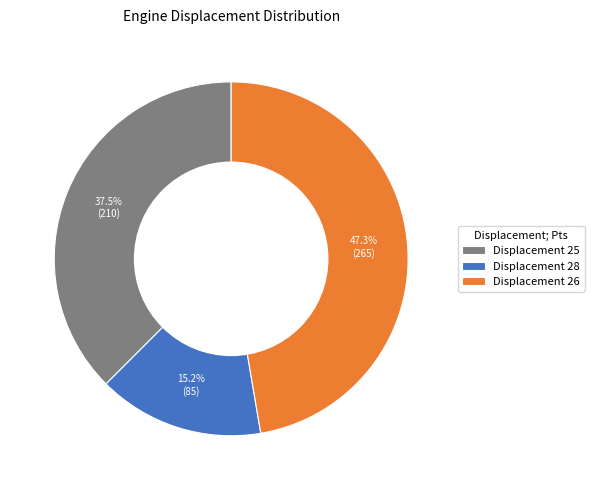

Rank the categories by value from lowest to highest.

Displacement 28, Displacement 25, Displacement 26